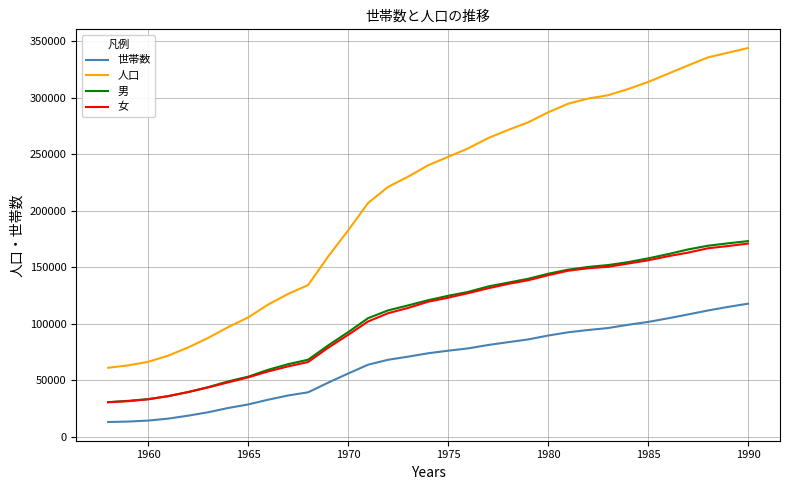

Which series has the largest range (max minus min)?

人口